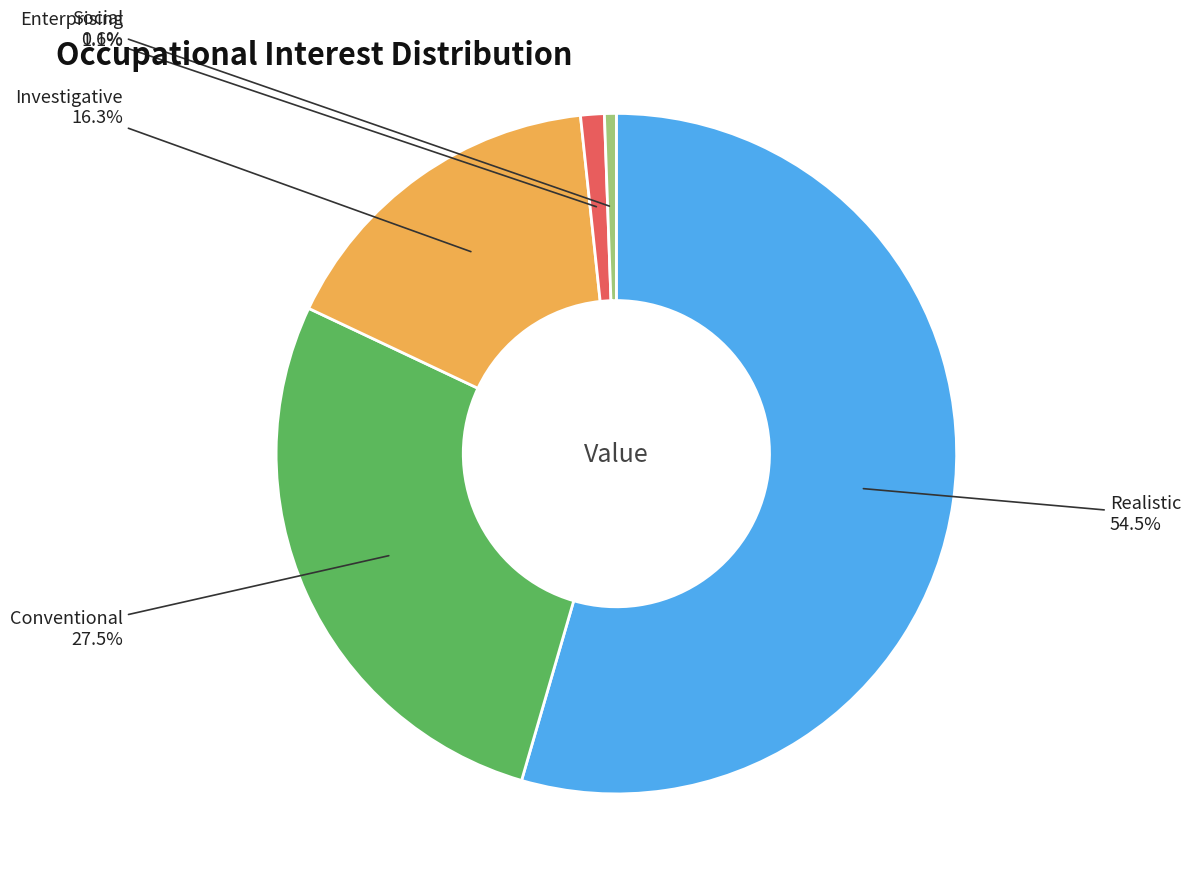

Which category has the biggest portion of the pie?

Realistic